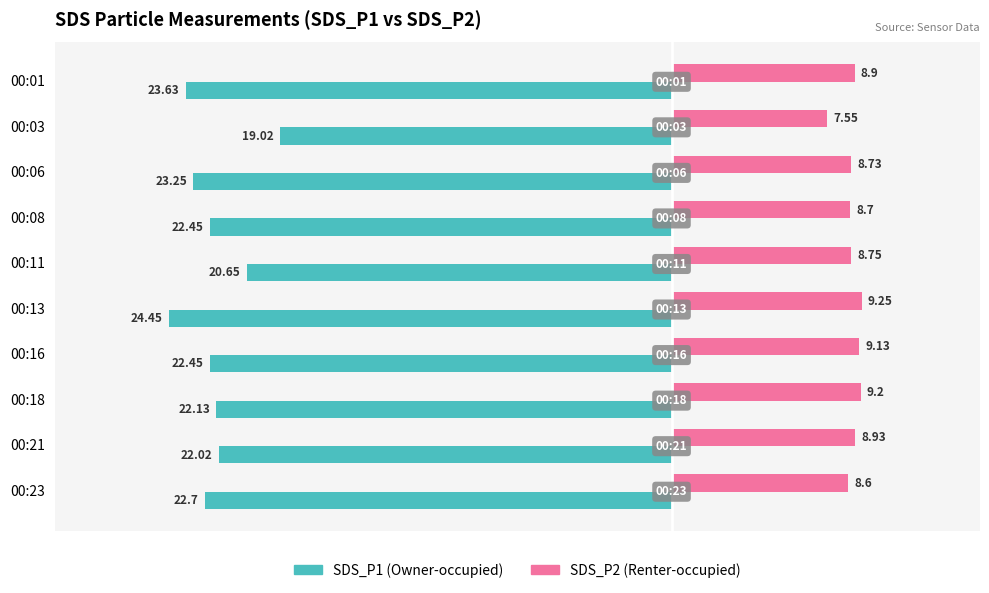

Rank the series at 00:03 from highest to lowest value.

SDS_P2 (Renter-occupied), SDS_P1 (Owner-occupied)